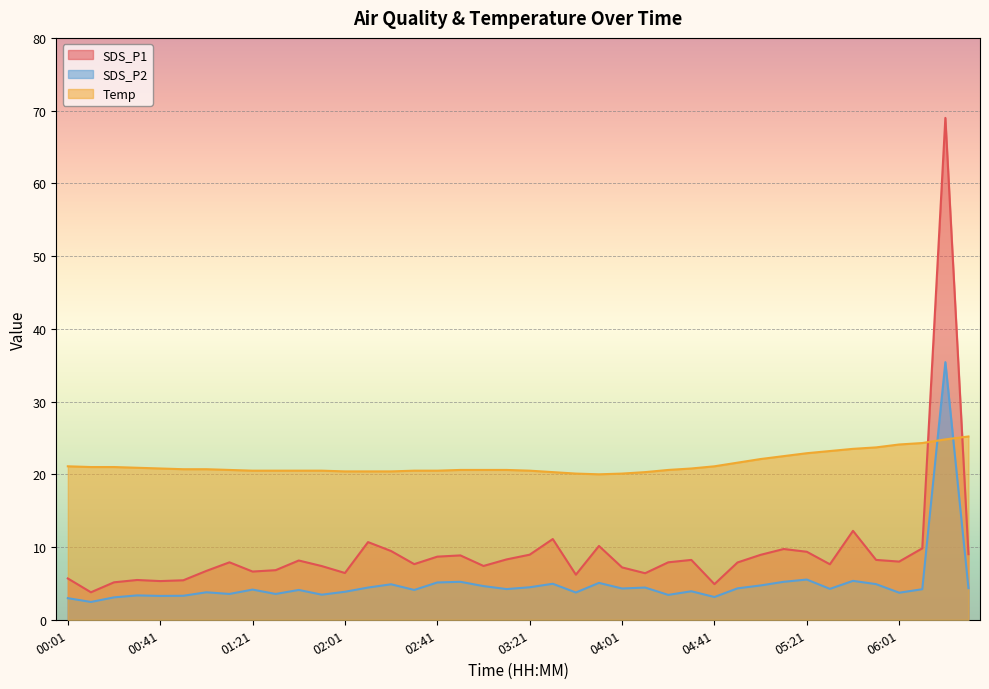

Is it true that SDS_P1 equals 3.5 at 01:41?

False